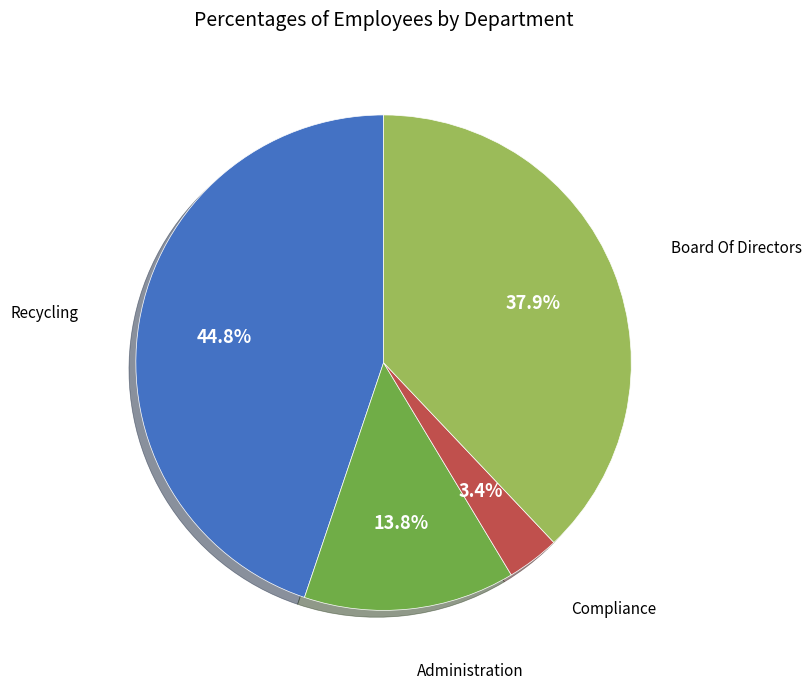

Does any single category account for the majority?

No